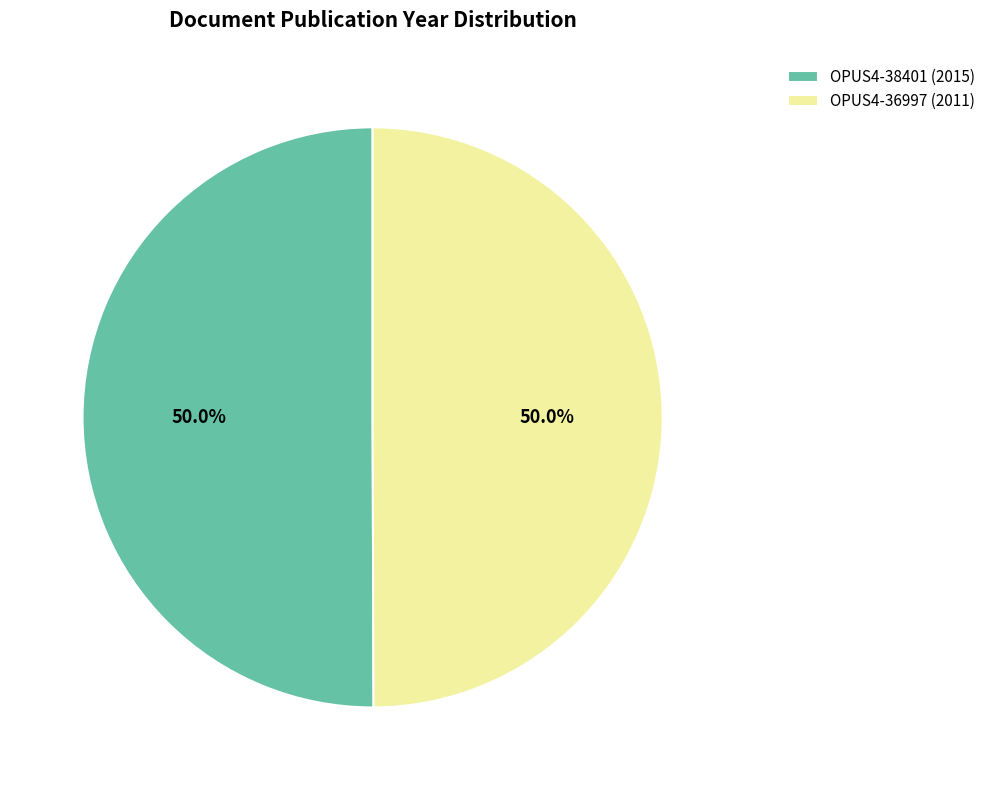

Combined, what portion of the pie is OPUS4-38401 (2015) and OPUS4-36997 (2011)?

100.0%